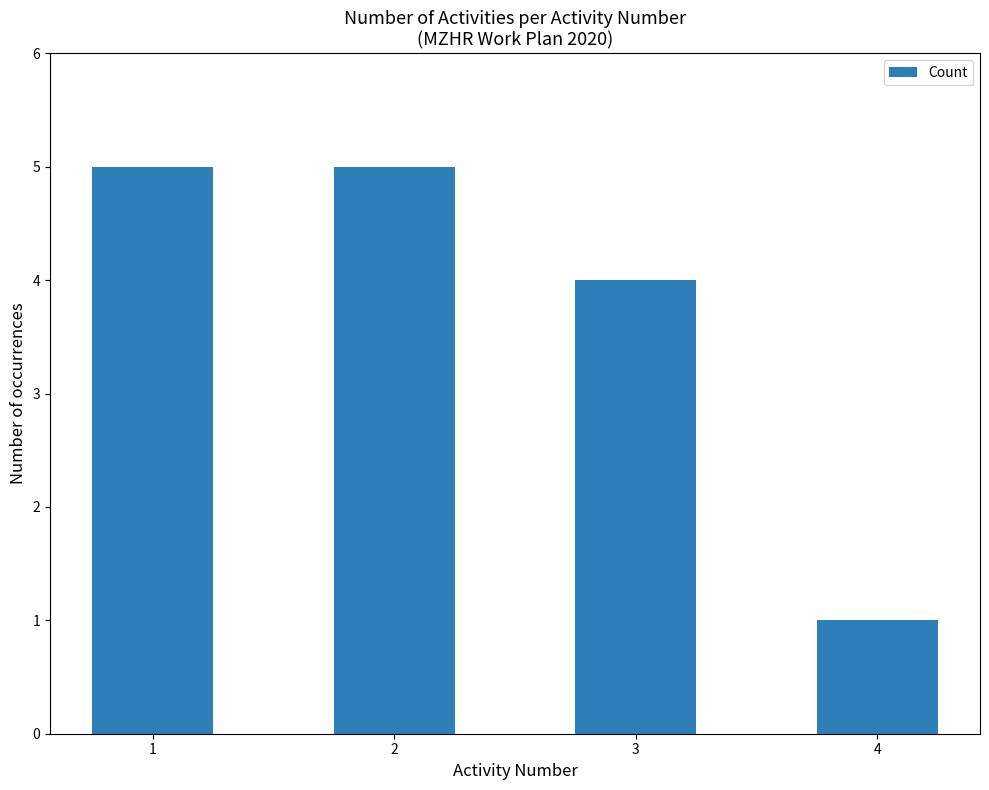

What is the difference between the second highest and minimum values?

4